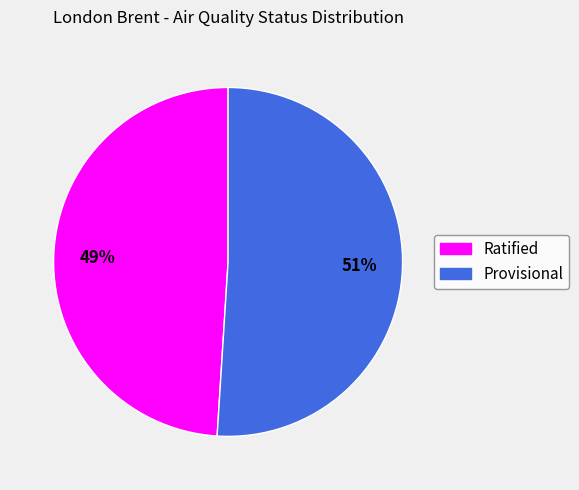

To the nearest percent, what portion does Provisional represent?

51%